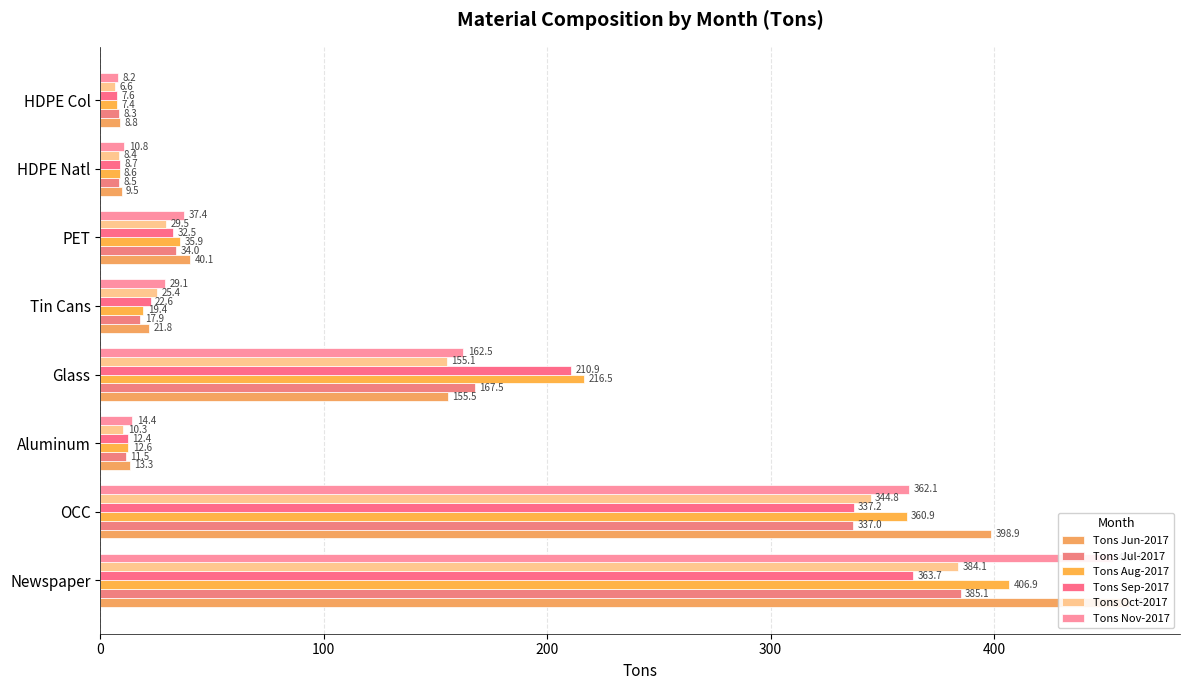

True or false: Tons Jul-2017 has a value of 2.5 at Aluminum.

False